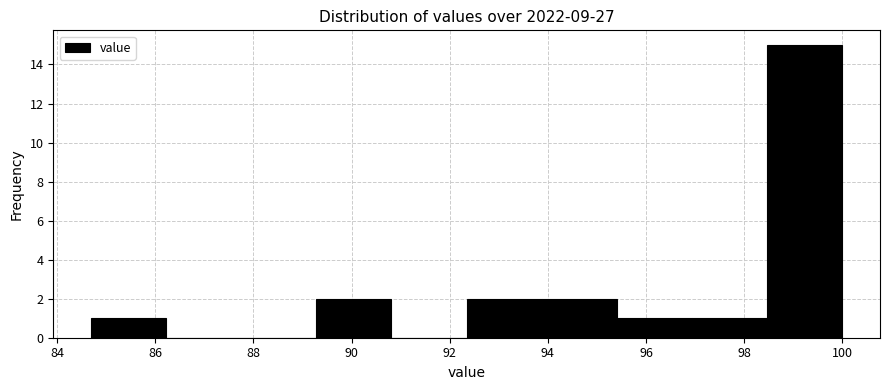

Over which range of the x-axis is the bar tallest?

98.4 to 100.0